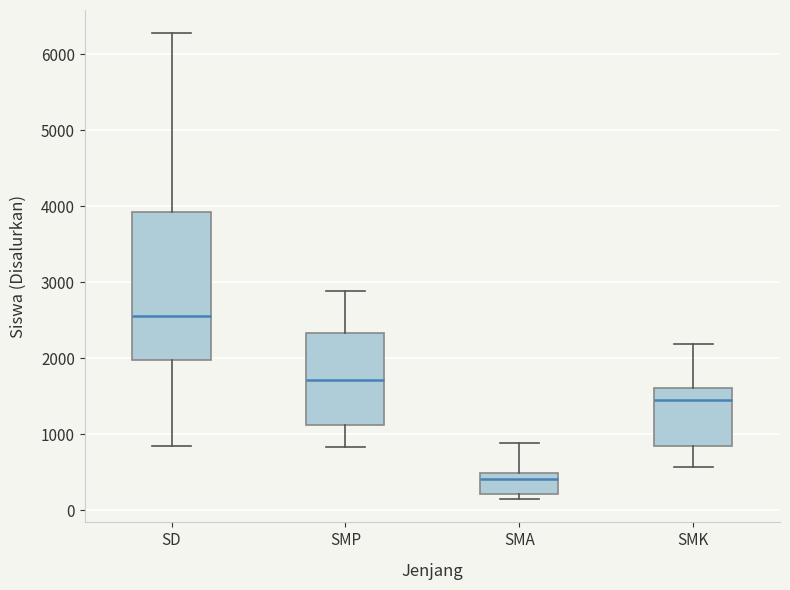

Reading left to right, transcribe this box plot: for each box, give where its median line is, the range the box spans, and where its two whiskers end, as read against the y-axis. The values are not printed on the chart, so give them approximately, as read against the axis.

SD: median 2600, box 2000 to 3900, whiskers 800 to 6300
SMP: median 1700, box 1100 to 2300, whiskers 800 to 2900
SMA: median 400, box 200 to 500, whiskers 100 to 900
SMK: median 1500, box 800 to 1600, whiskers 600 to 2200